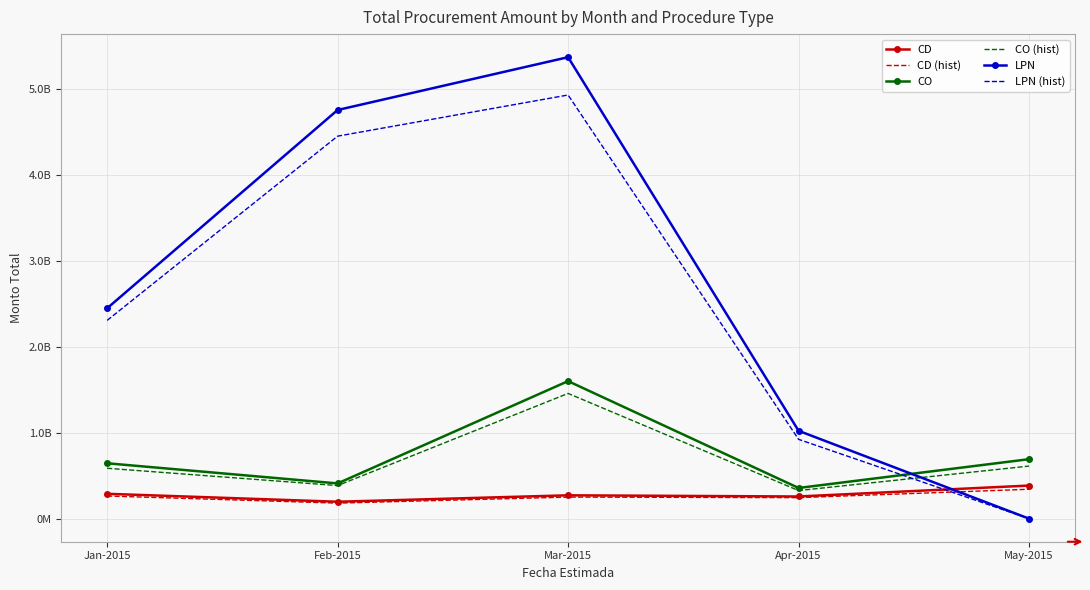

How many distinct data groups are displayed?

6